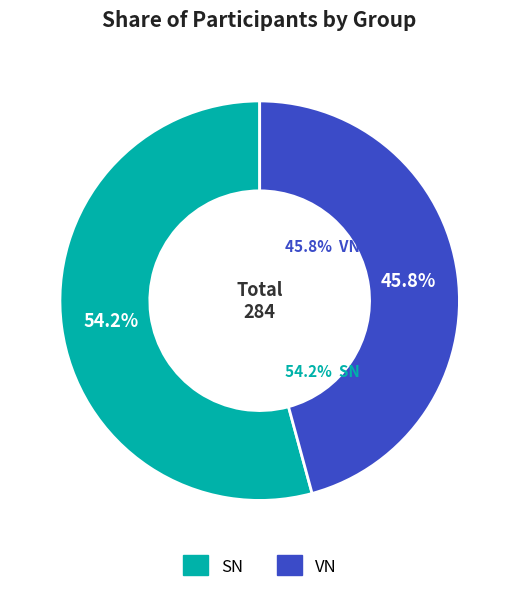

Does SN account for over 50% of the chart?

Yes